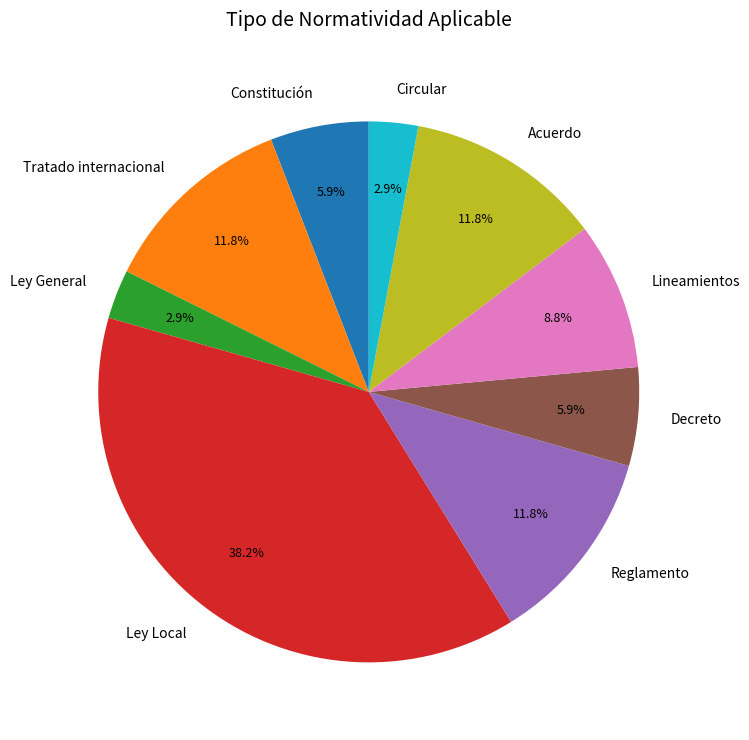

To the nearest percent, what percentage of the pie is Tratado internacional?

12%